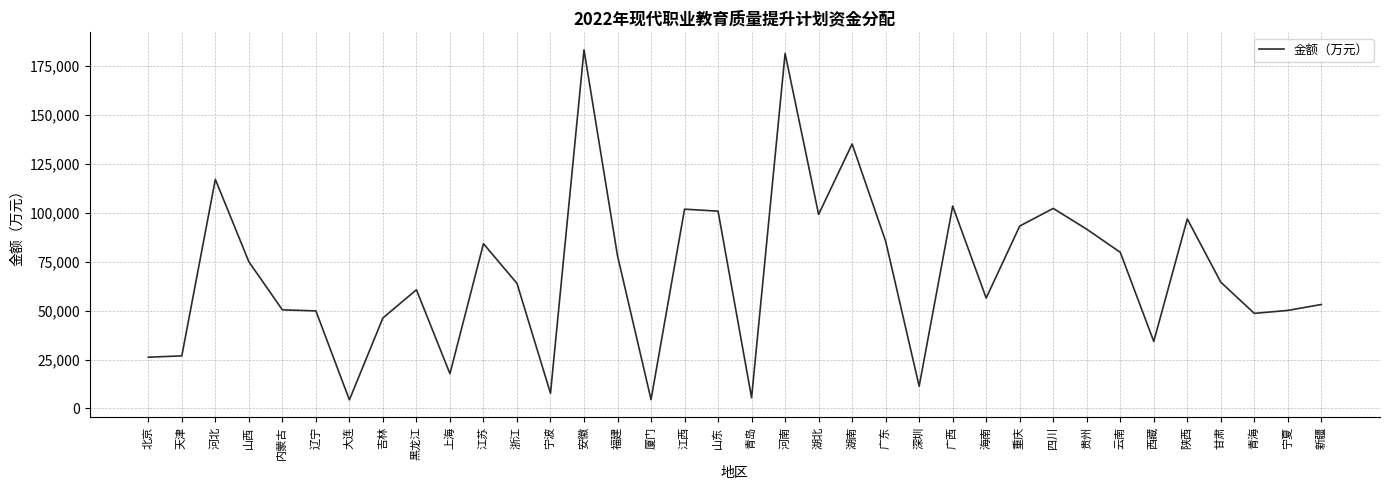

What is the ratio of the value at 河北 to the value at 陕西?

1.2